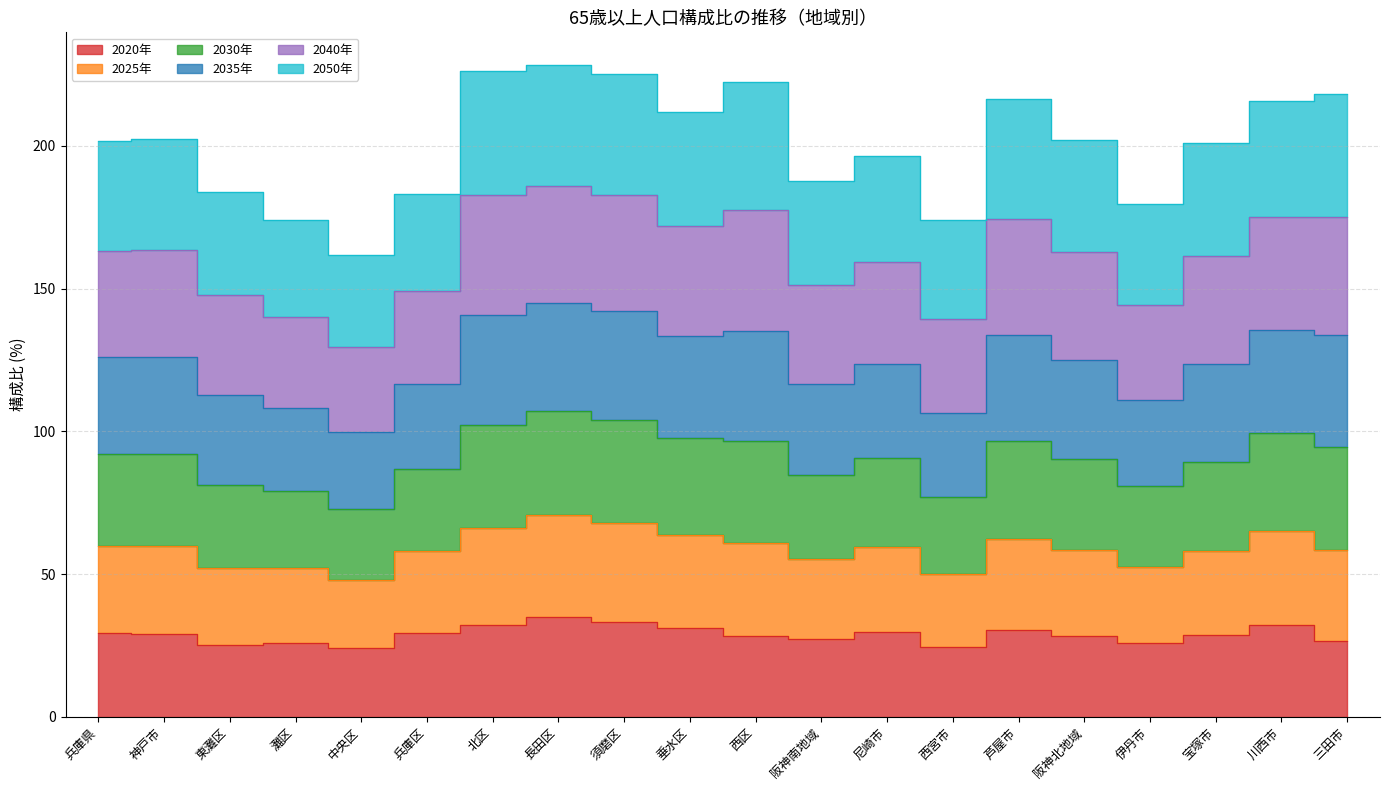

At which category does 2025年 reach its first local peak?

神戸市